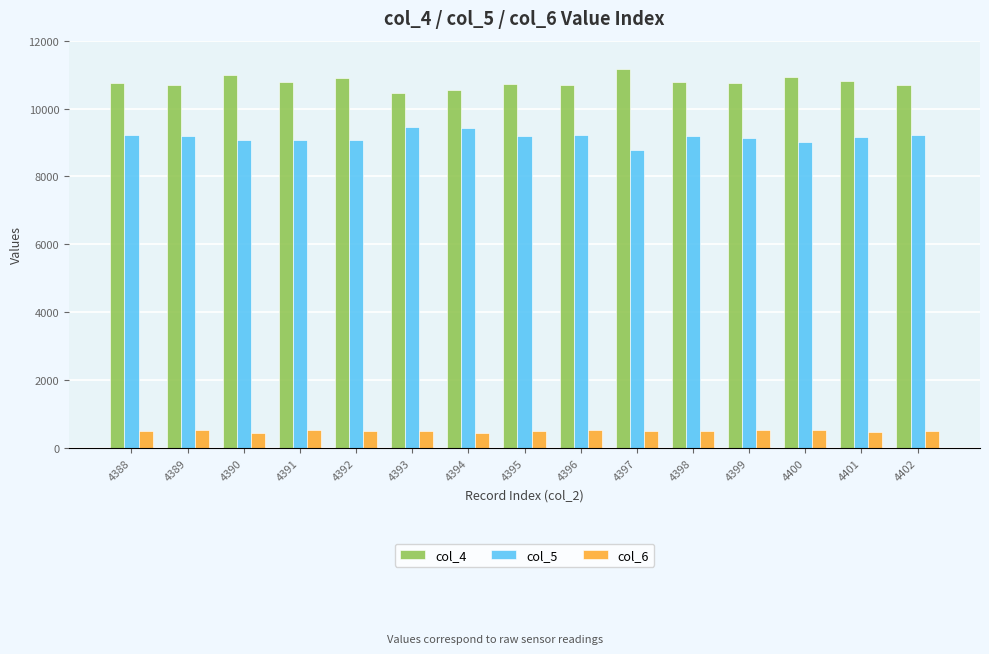

What is the spread (max minus min) of values at 4395?

10231